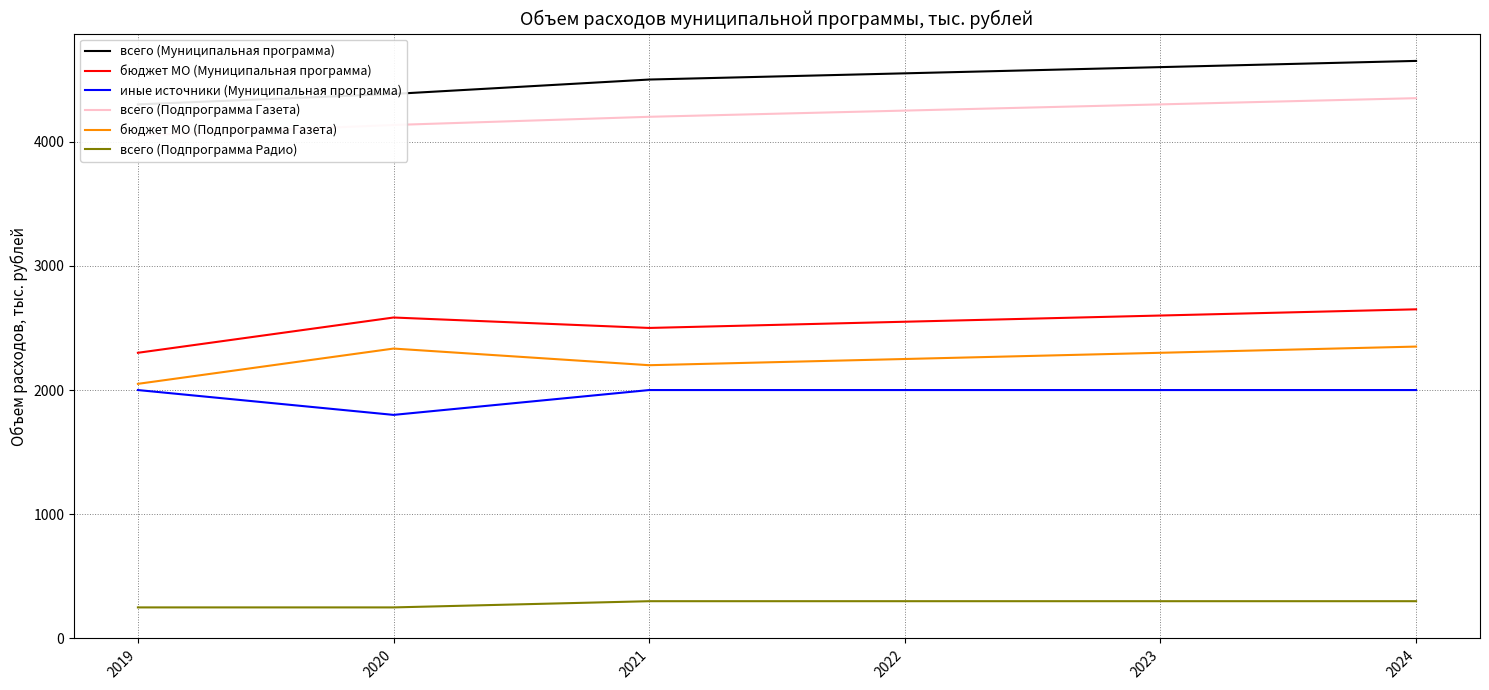

What is the total value across all series at 2020?

15486